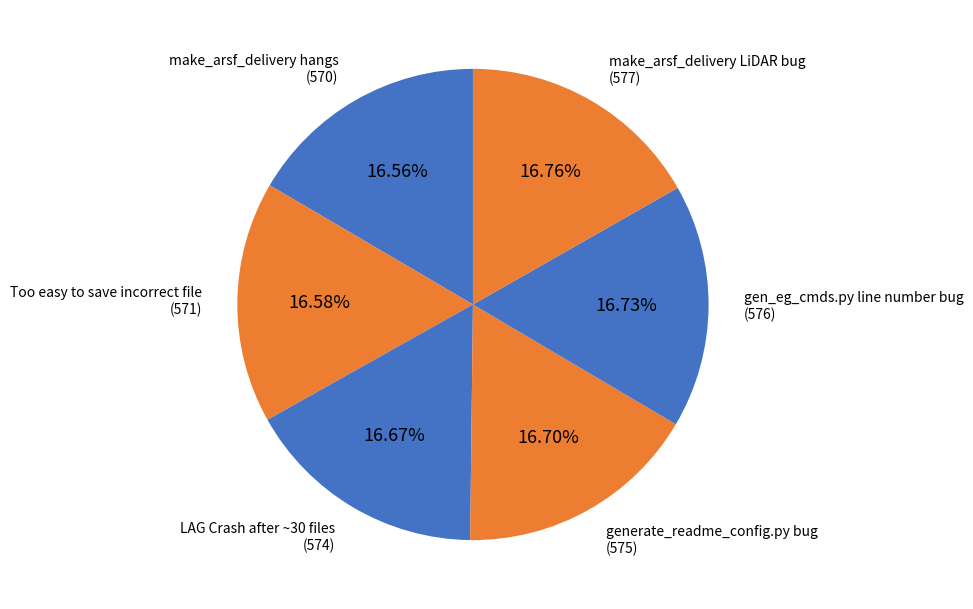

How many slices are in this pie chart?

6